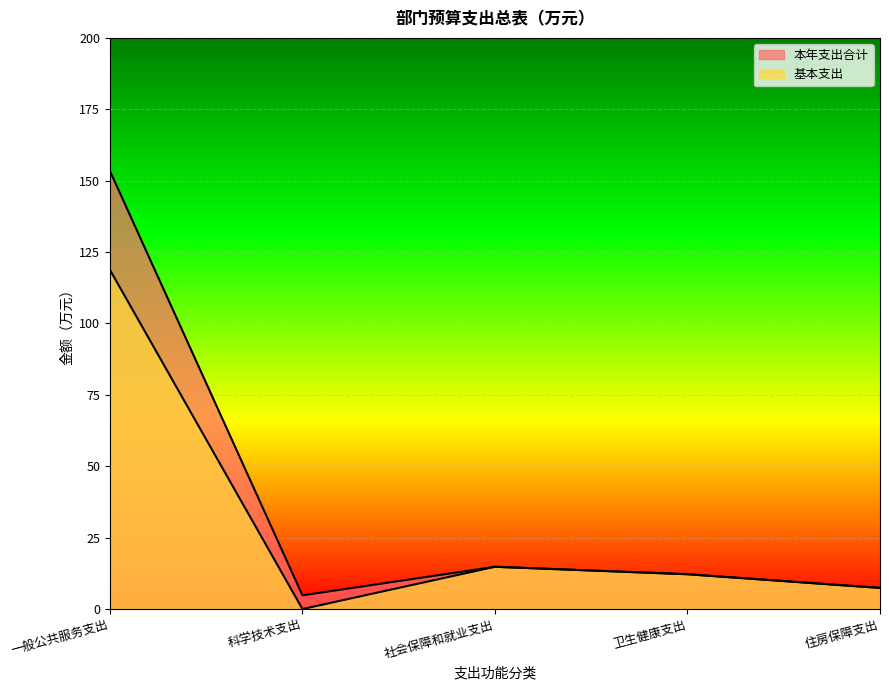

What is the average value of the 基本支出 series?

30.6